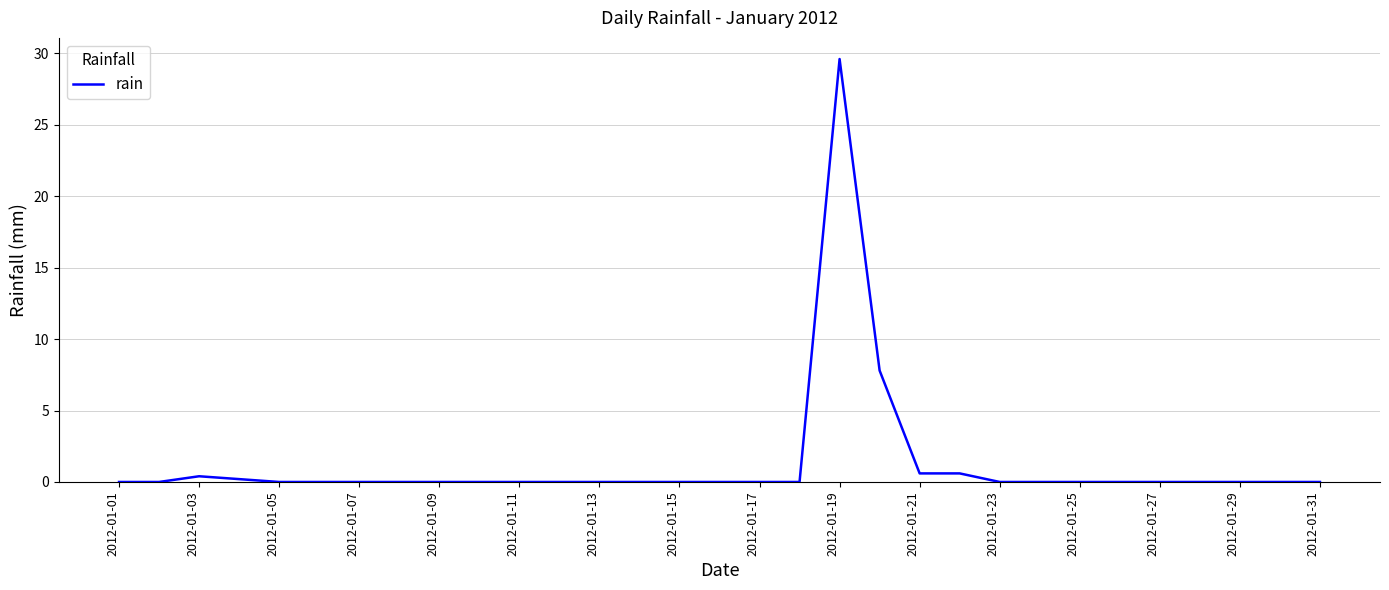

What is the difference between the maximum and minimum values?

29.6